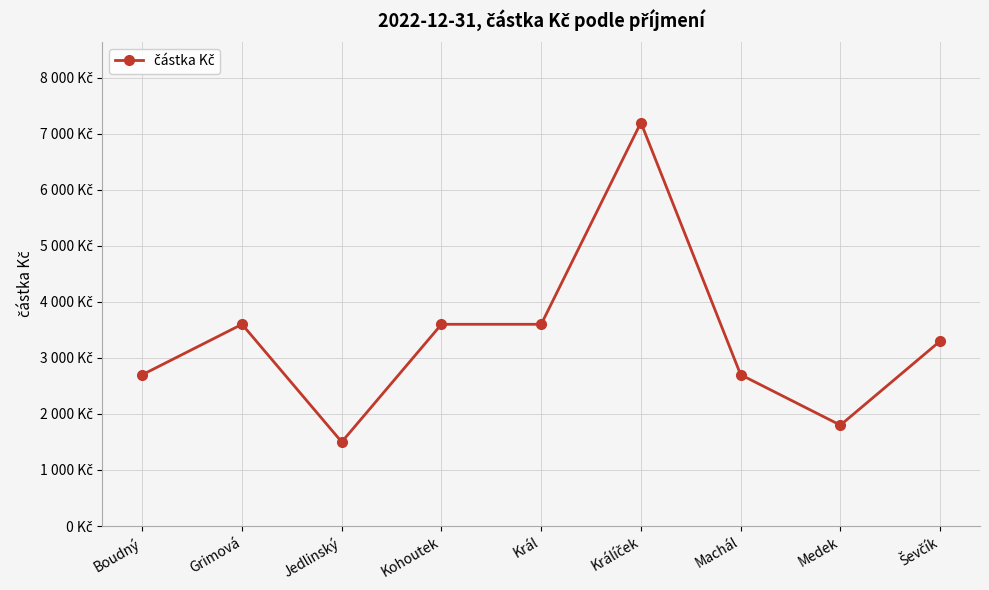

Where is the data nearest to the value 4350?

Grimová